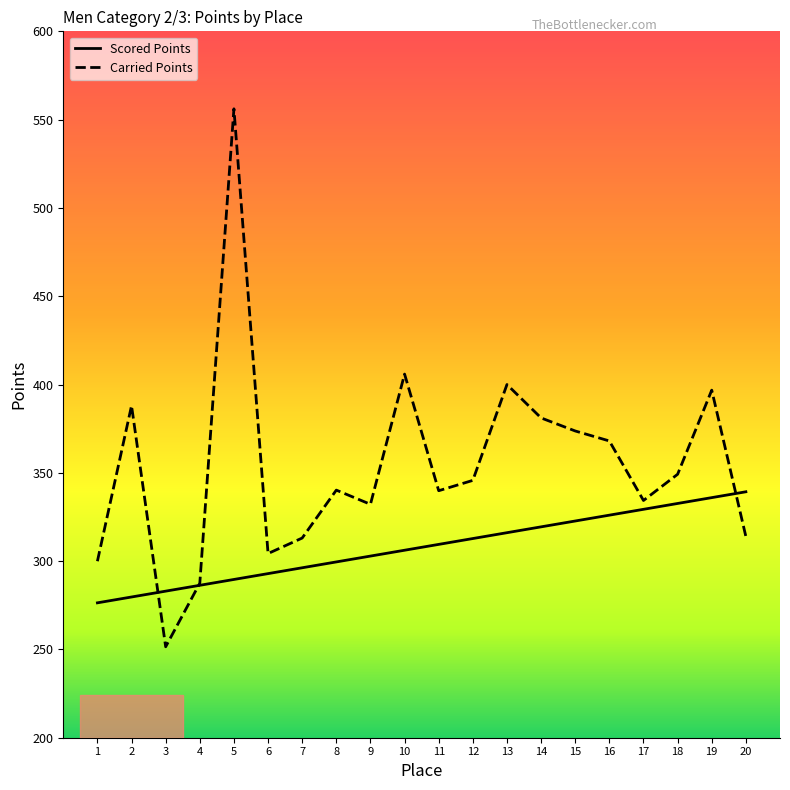

What is the minimum value shown in the chart?

251.5